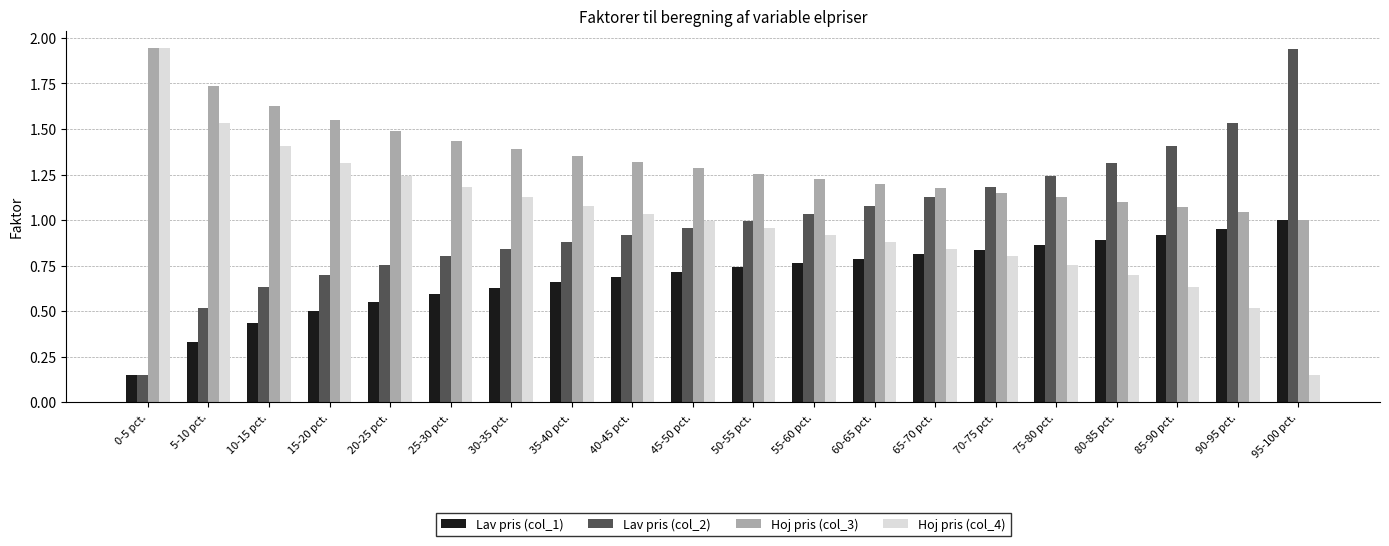

The value of Lav pris (col_1) at 40-45 pct. is 0.7. True or false?

True